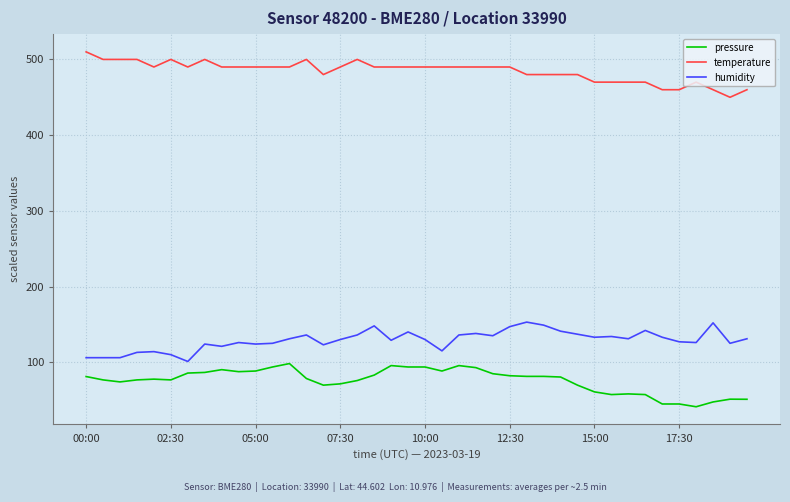

At how many categories does at least one series exceed 269?

40